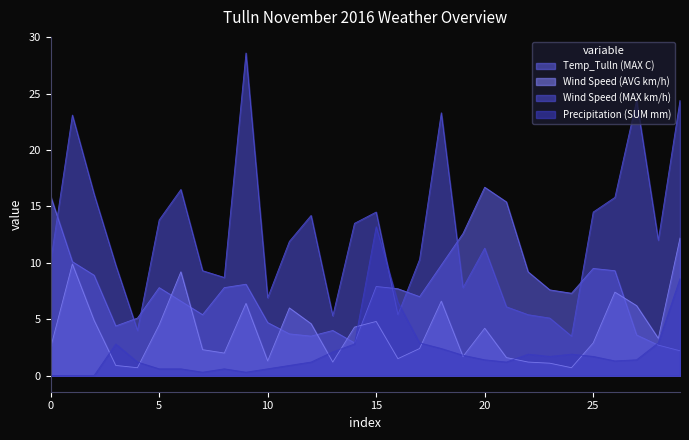

List the series in order of their overall mean, lowest first.

Precipitation (SUM mm), Wind Speed (AVG km/h), Temp_Tulln (MAX C), Wind Speed (MAX km/h)